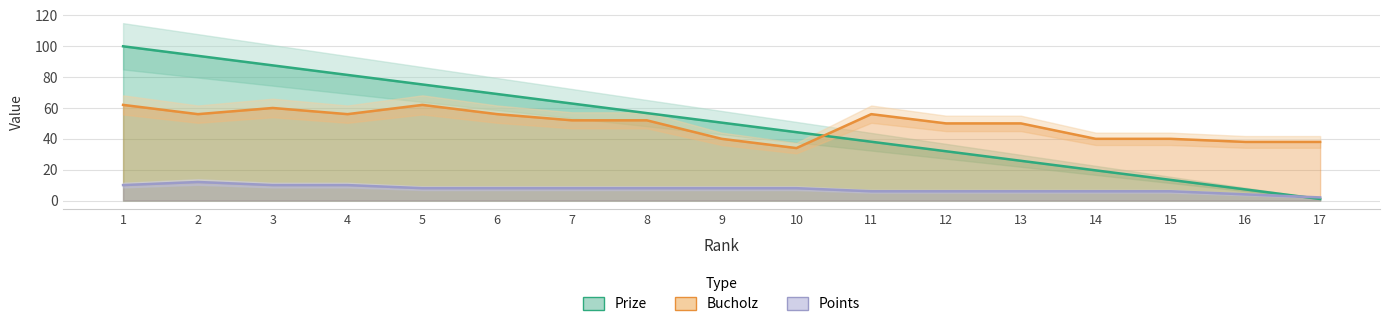

How many values in the Points series exceed 8?

4